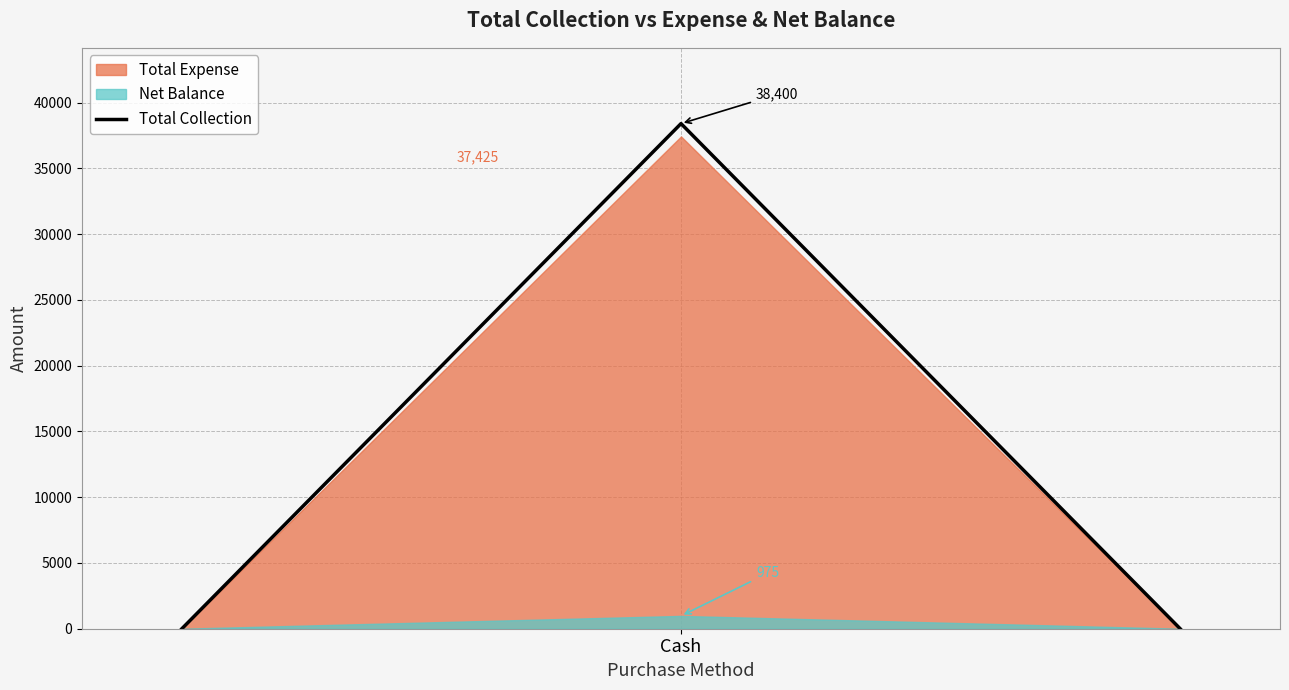

Count the Total Collection values in the range 0 to 38400.

3